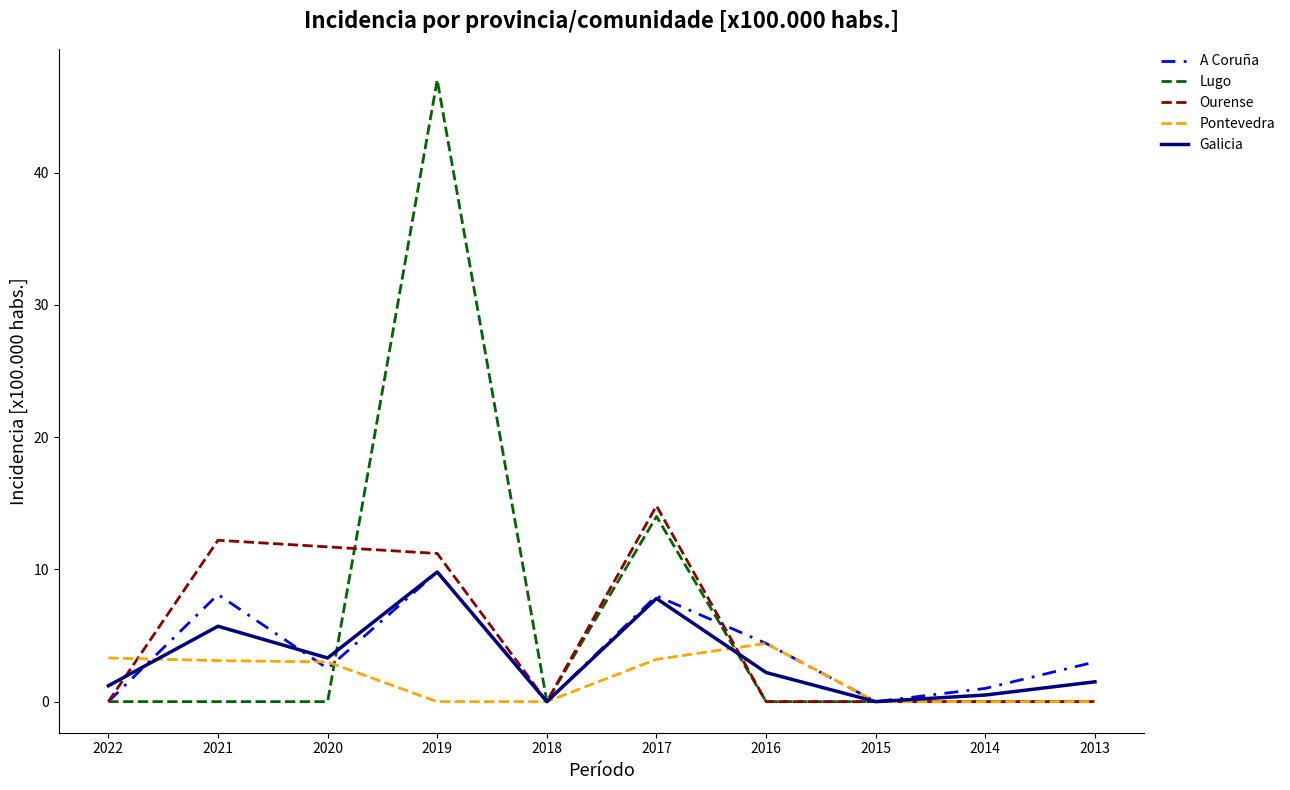

Which category has the highest value in the Lugo series?

2019